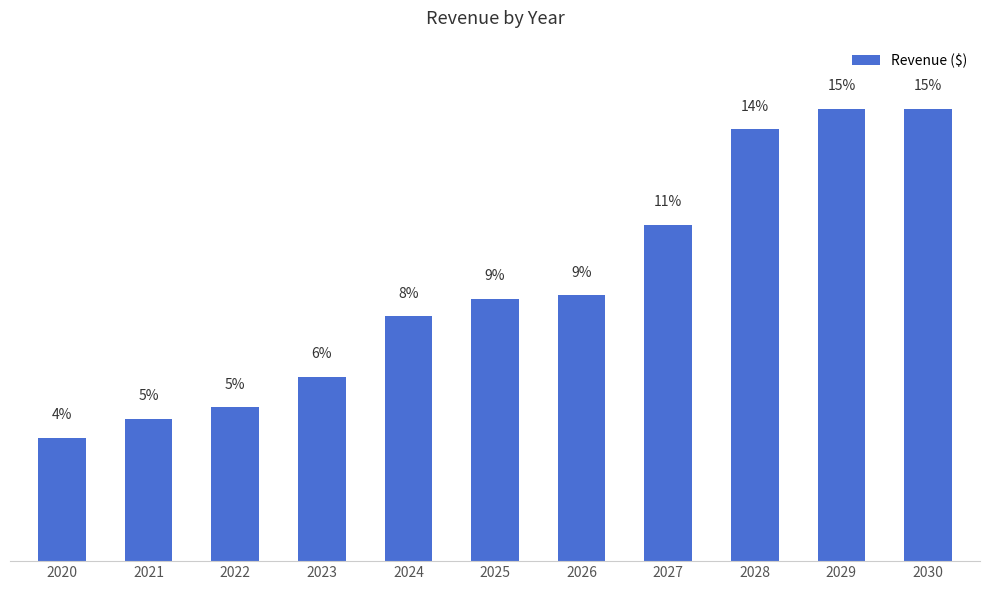

Reading right to left, what are all the values shown in this chart?

238000	238000	227000	177000	140000	138000	129000	97000	81000	75000	65000